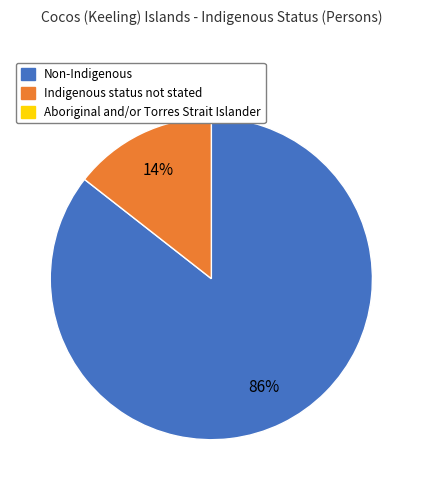

Is there a majority slice in this chart?

Yes